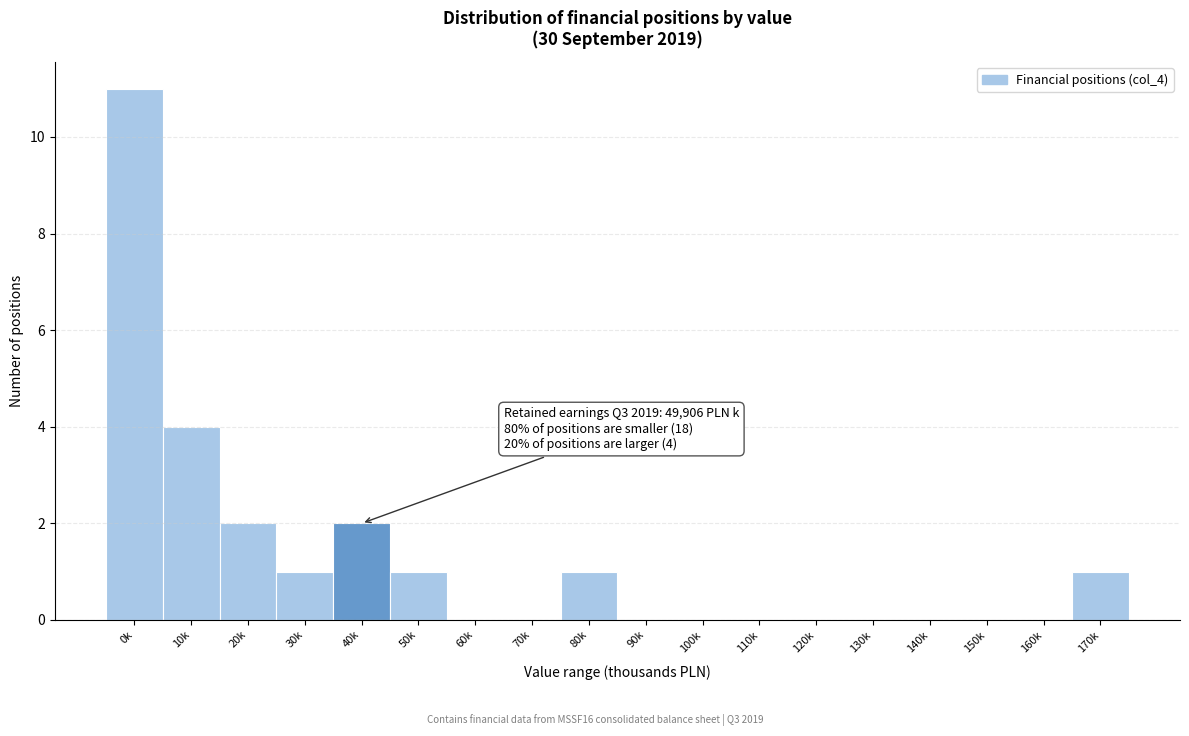

Reading right to left, what are all the values shown in this chart?

170k=1	160k=0	150k=0	140k=0	130k=0	120k=0	110k=0	100k=0	90k=0	80k=1	70k=0	60k=0	50k=1	40k=2	30k=1	20k=2	10k=4	0k=11